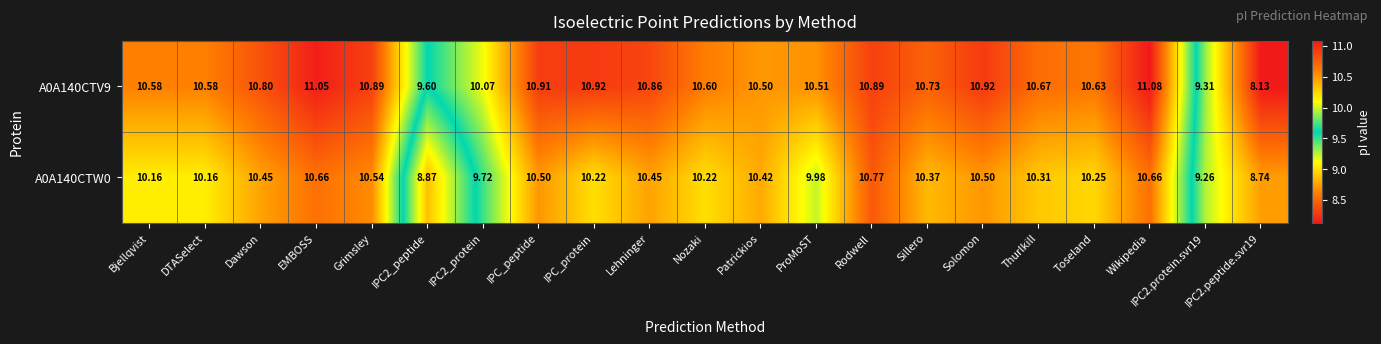

What is the difference between the highest and lowest values at Thurlkill?

0.4